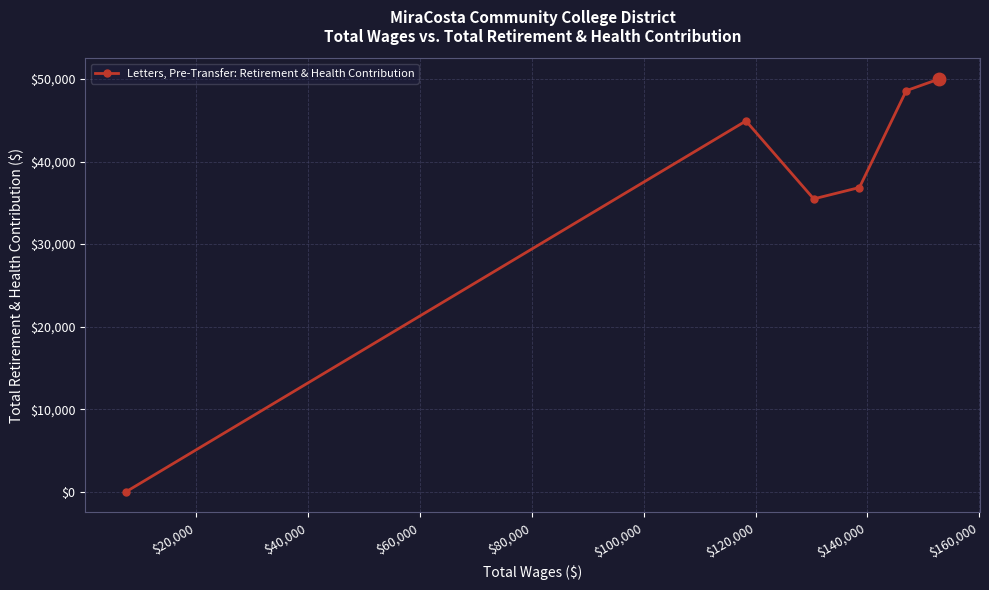

What is the difference between the second highest and minimum values?

48581